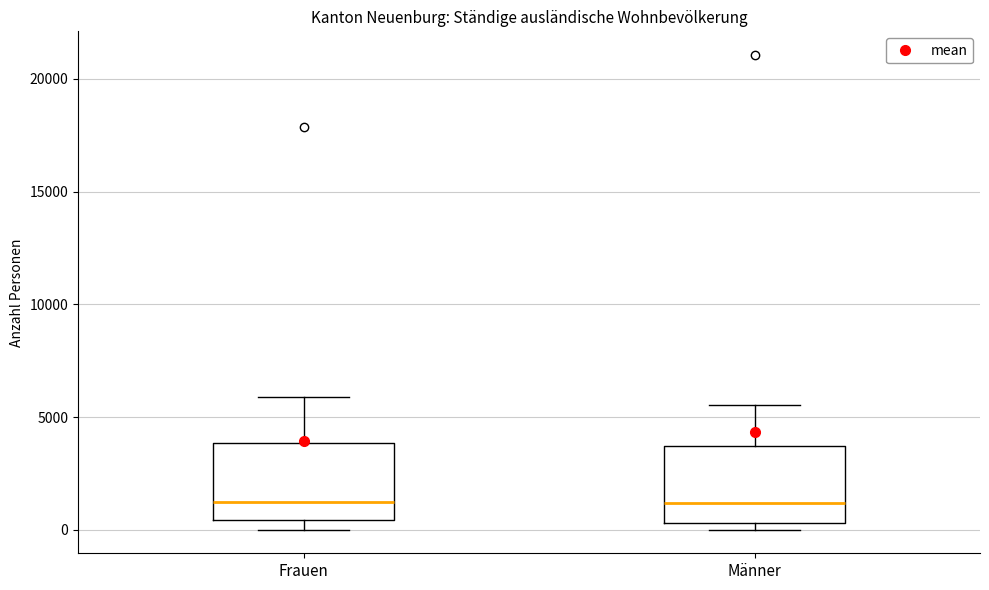

Reading left to right, read every box against the y-axis: the position of its median line, the range the box covers, and the ends of its whiskers. The values are not printed on the chart, so give them approximately, as read against the axis.

Frauen: median 1000, box 500 to 4000, whiskers 0 to 6000
Männer: median 1000, box 500 to 3500, whiskers 0 to 5500